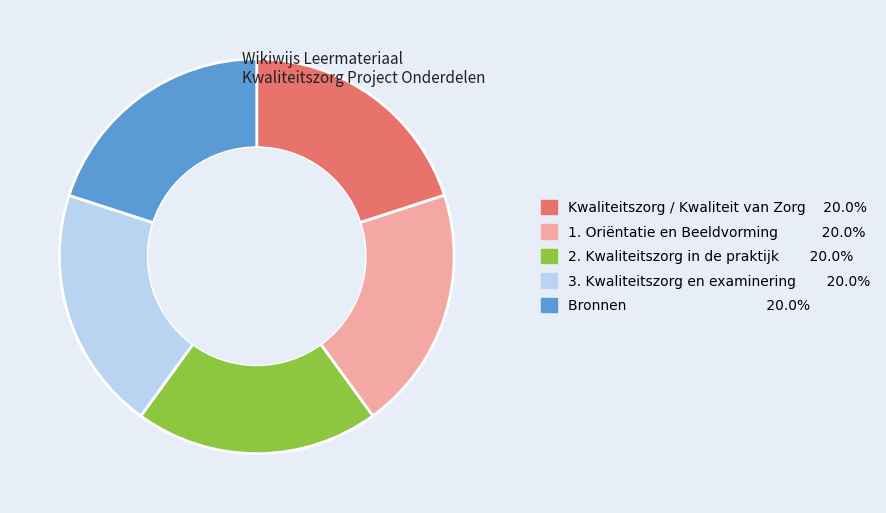

How many segments does this pie chart have?

5